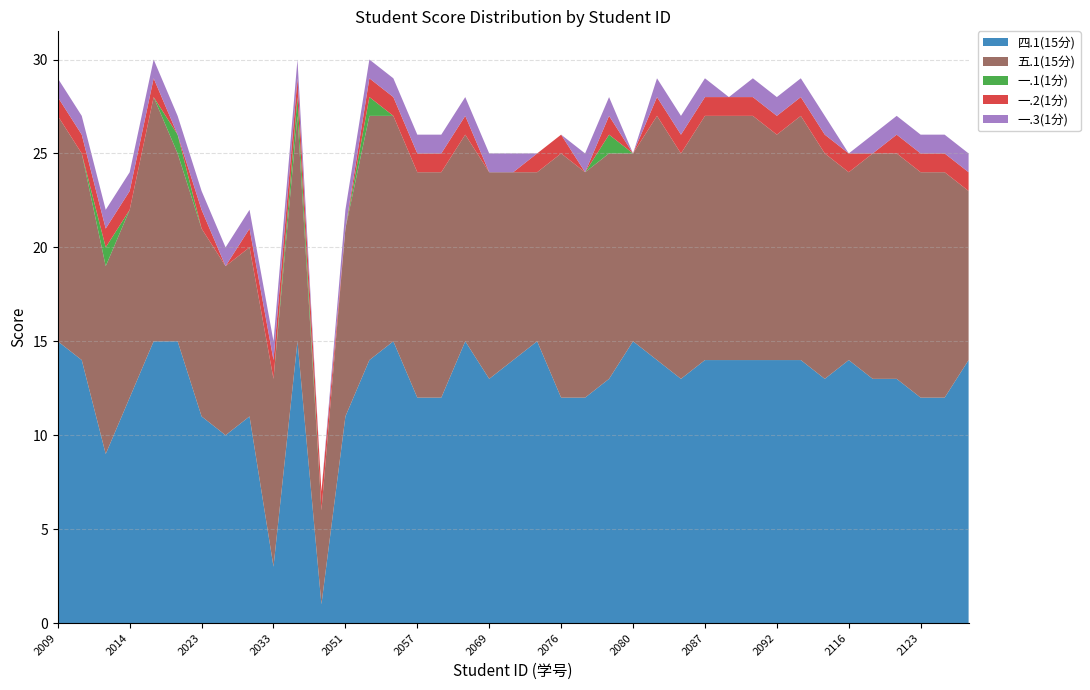

Reading right to left, list all the values displayed in this chart.

四.1(15分): 2022122128=14	2022122126=12	2022122123=12	2022122118=13	2022122117=13	2022122116=14	2022122109=13	2022122094=14	2022122092=14	2022122090=14	2022122089=14	2022122087=14	2022122082=13	2022122081=14	2022122080=15	2022122079=13	2022122078=12	2022122076=12	2022122075=15	2022122072=14	2022122069=13	2022122065=15	2022122060=12	2022122057=12	2022122053=15	2022122052=14	2022122051=11	2022122040=1	2022122034=15	2022122033=3	2022122032=11	2022122025=10	2022122023=11	2022122021=15	2022122020=15	2022122014=12	2022122011=9	2022122010=14	2022122009=15
五.1(15分): 2022122128=9	2022122126=12	2022122123=12	2022122118=12	2022122117=12	2022122116=10	2022122109=12	2022122094=13	2022122092=12	2022122090=13	2022122089=13	2022122087=13	2022122082=12	2022122081=13	2022122080=10	2022122079=12	2022122078=12	2022122076=13	2022122075=9	2022122072=10	2022122069=11	2022122065=11	2022122060=12	2022122057=12	2022122053=12	2022122052=13	2022122051=10	2022122040=5	2022122034=12	2022122033=10	2022122032=9	2022122025=9	2022122023=10	2022122021=10	2022122020=13	2022122014=10	2022122011=10	2022122010=11	2022122009=12
一.1(1分): 2022122128=0	2022122126=0	2022122123=0	2022122118=0	2022122117=0	2022122116=0	2022122109=0	2022122094=0	2022122092=0	2022122090=0	2022122089=0	2022122087=0	2022122082=0	2022122081=0	2022122080=0	2022122079=1	2022122078=0	2022122076=0	2022122075=0	2022122072=0	2022122069=0	2022122065=0	2022122060=0	2022122057=0	2022122053=0	2022122052=1	2022122051=0	2022122040=0	2022122034=1	2022122033=0	2022122032=0	2022122025=0	2022122023=0	2022122021=1	2022122020=0	2022122014=0	2022122011=1	2022122010=0	2022122009=0
一.2(1分): 2022122128=1	2022122126=1	2022122123=1	2022122118=1	2022122117=0	2022122116=1	2022122109=1	2022122094=1	2022122092=1	2022122090=1	2022122089=1	2022122087=1	2022122082=1	2022122081=1	2022122080=0	2022122079=1	2022122078=0	2022122076=1	2022122075=1	2022122072=0	2022122069=0	2022122065=1	2022122060=1	2022122057=1	2022122053=1	2022122052=1	2022122051=0	2022122040=1	2022122034=1	2022122033=1	2022122032=1	2022122025=0	2022122023=1	2022122021=0	2022122020=1	2022122014=1	2022122011=1	2022122010=1	2022122009=1
一.3(1分): 2022122128=1	2022122126=1	2022122123=1	2022122118=1	2022122117=1	2022122116=0	2022122109=1	2022122094=1	2022122092=1	2022122090=1	2022122089=0	2022122087=1	2022122082=1	2022122081=1	2022122080=0	2022122079=1	2022122078=1	2022122076=0	2022122075=0	2022122072=1	2022122069=1	2022122065=1	2022122060=1	2022122057=1	2022122053=1	2022122052=1	2022122051=1	2022122040=0	2022122034=1	2022122033=1	2022122032=1	2022122025=1	2022122023=1	2022122021=1	2022122020=1	2022122014=1	2022122011=1	2022122010=1	2022122009=1